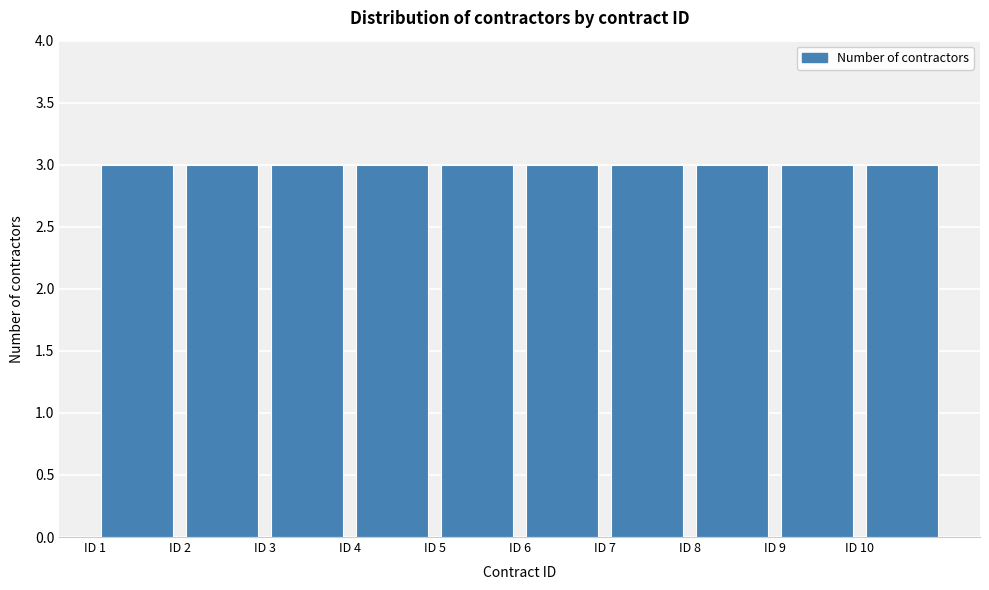

Reading left to right, list every bar in this chart as the range it spans on the x-axis followed by its height. The values are not printed on the chart, so give them approximately, as read against the axis.

1 to 2: 3
2 to 3: 3
3 to 4: 3
4 to 5: 3
5 to 6: 3
6 to 7: 3
7 to 8: 3
8 to 9: 3
9 to 10: 3
10 to 11: 3